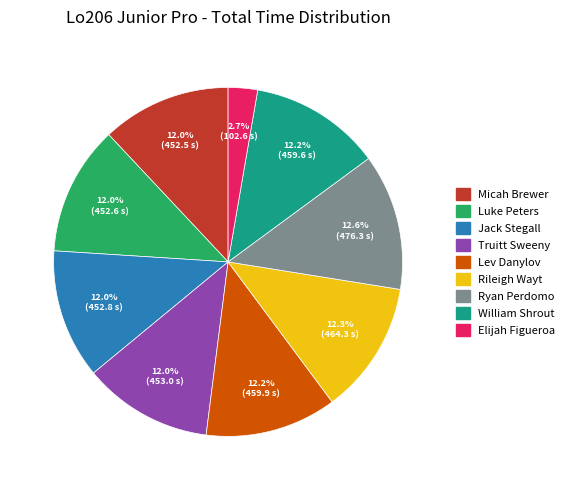

Does Micah Brewer account for over 50% of the chart?

No